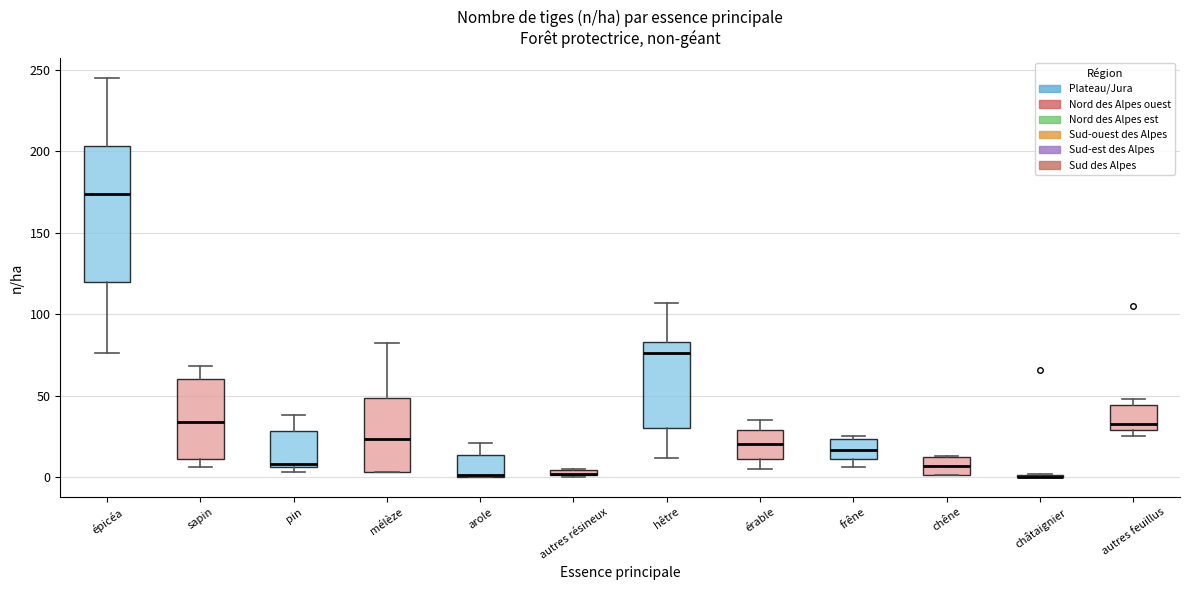

Which box is the tallest, from its lower edge to its upper edge?

épicéa